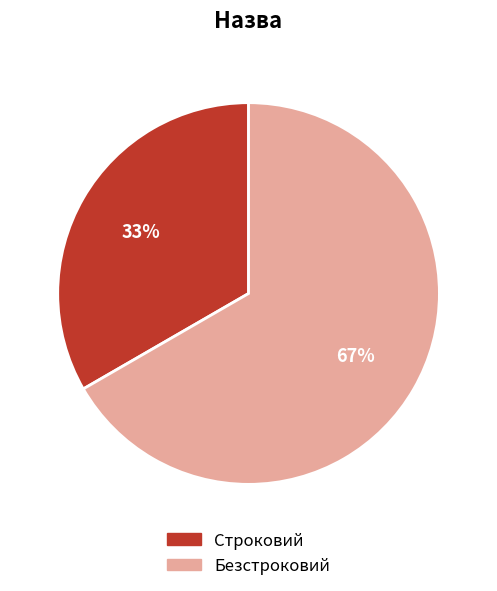

Does Строковий represent more than half of the total?

No